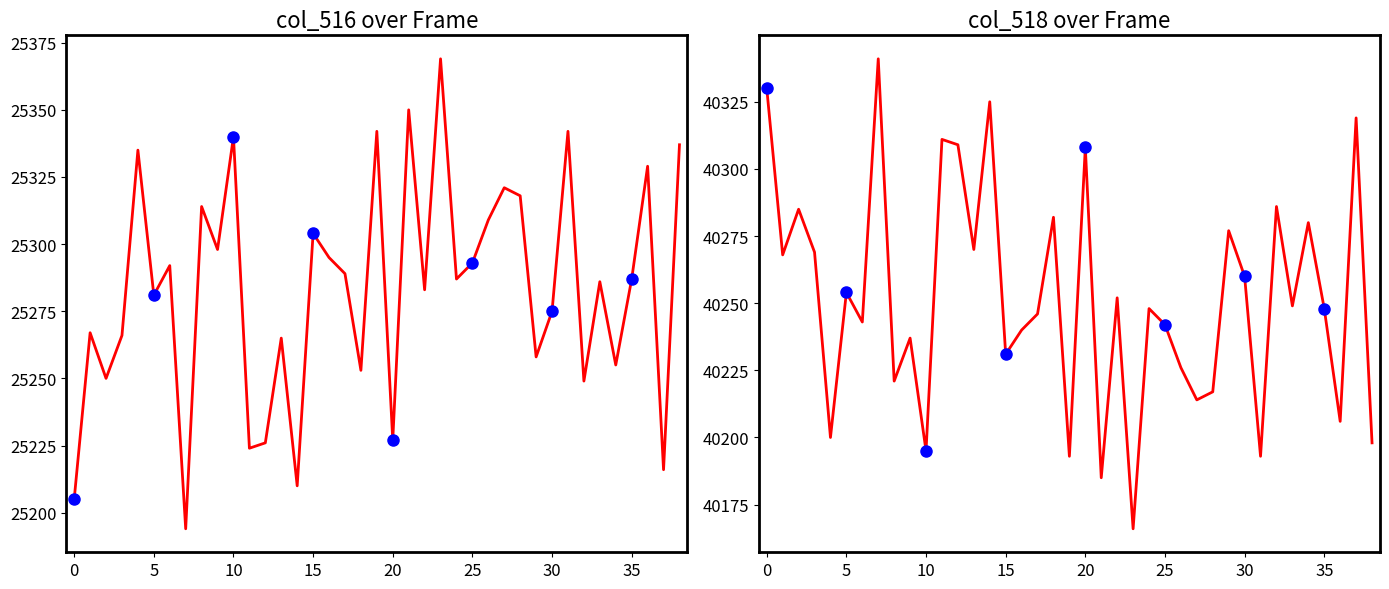

Is the value of col_518 at 37 greater than the value of col_516 at 28?

Yes